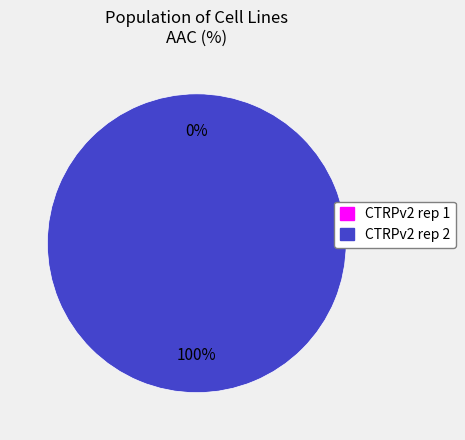

Which slice is the smallest?

CTRPv2 rep 1